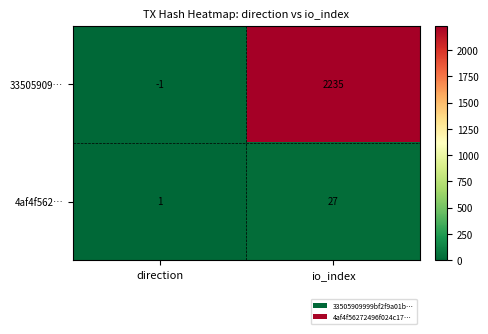

Which series has the largest total across all categories?

33505909…